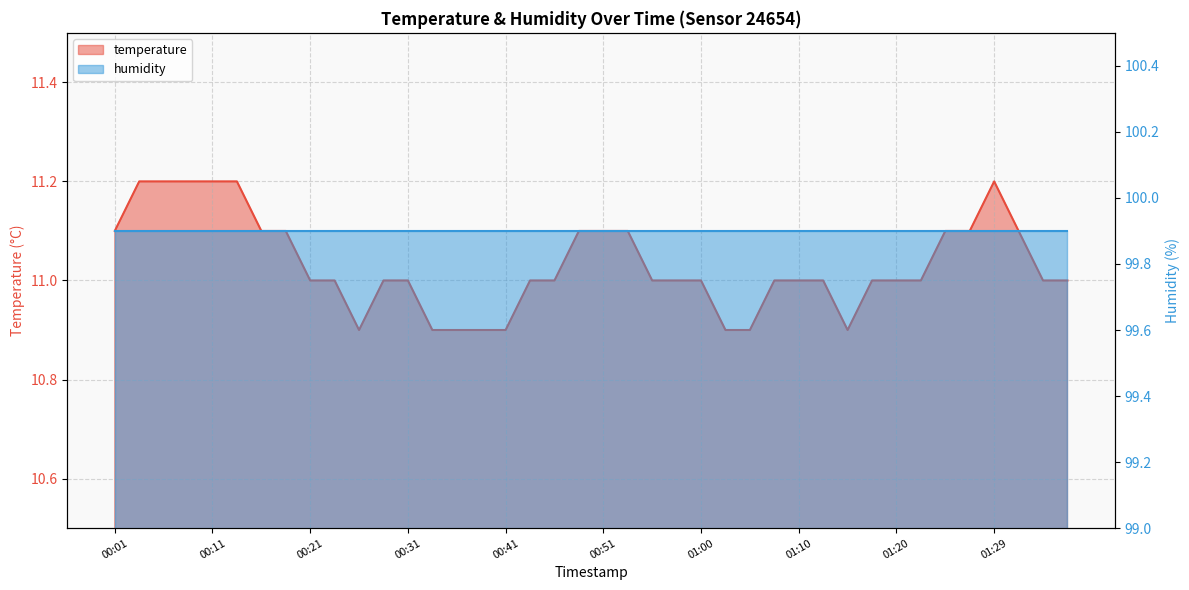

List the labels in order of value, smallest first.

00:26, 00:33, 00:36, 00:38, 00:41, 01:03, 01:05, 01:15, 00:21, 00:24, 00:28, 00:31, 00:43, 00:46, 00:55, 00:58, 01:00, 01:08, 01:10, 01:12, 01:17, 01:20, 01:22, 01:34, 01:37, 00:01, 00:16, 00:19, 00:48, 00:51, 00:53, 01:25, 01:27, 01:32, 00:04, 00:06, 00:09, 00:11, 00:14, 01:29